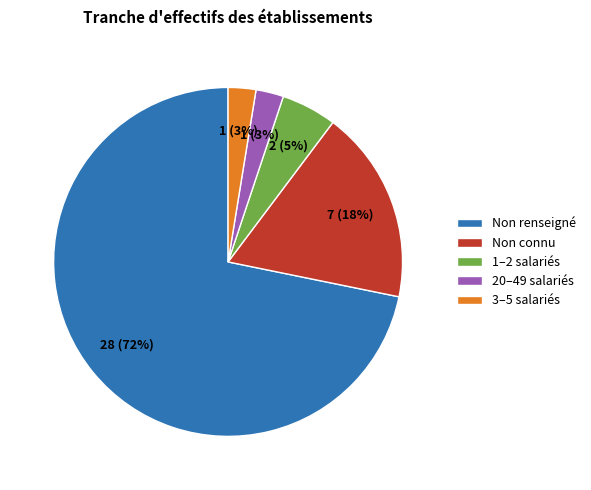

Is it true that 20–49 salariés is 3% of the pie?

True